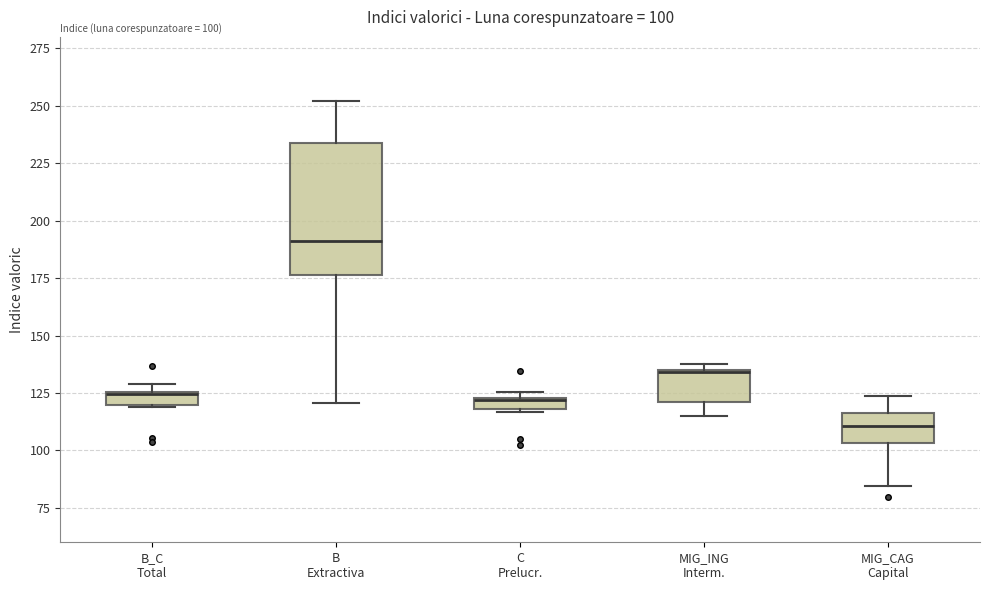

Which box is the tallest, from its lower edge to its upper edge?

B Extractiva